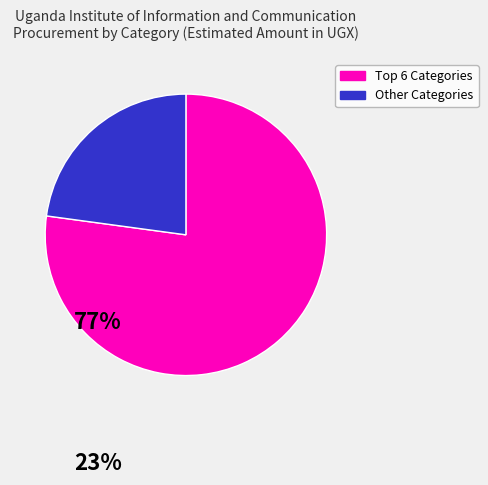

Does any single category account for the majority?

Yes